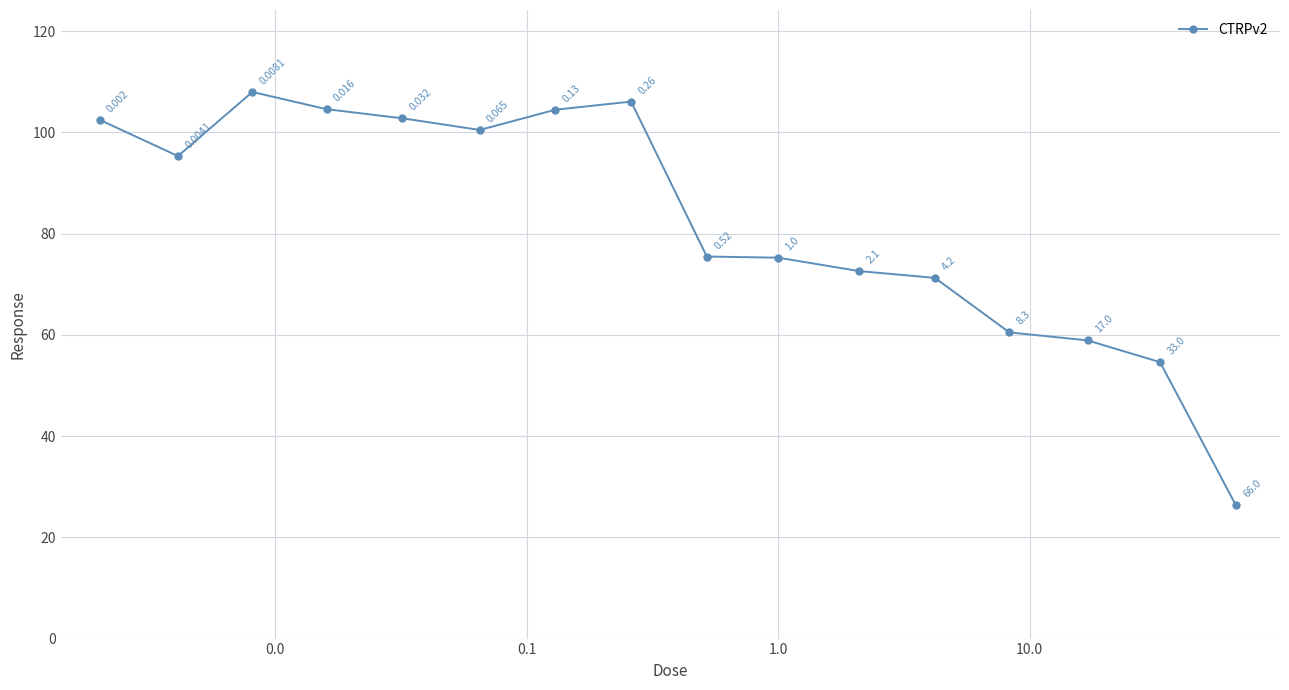

True or false: the data has more than 1 interior local peaks.

True